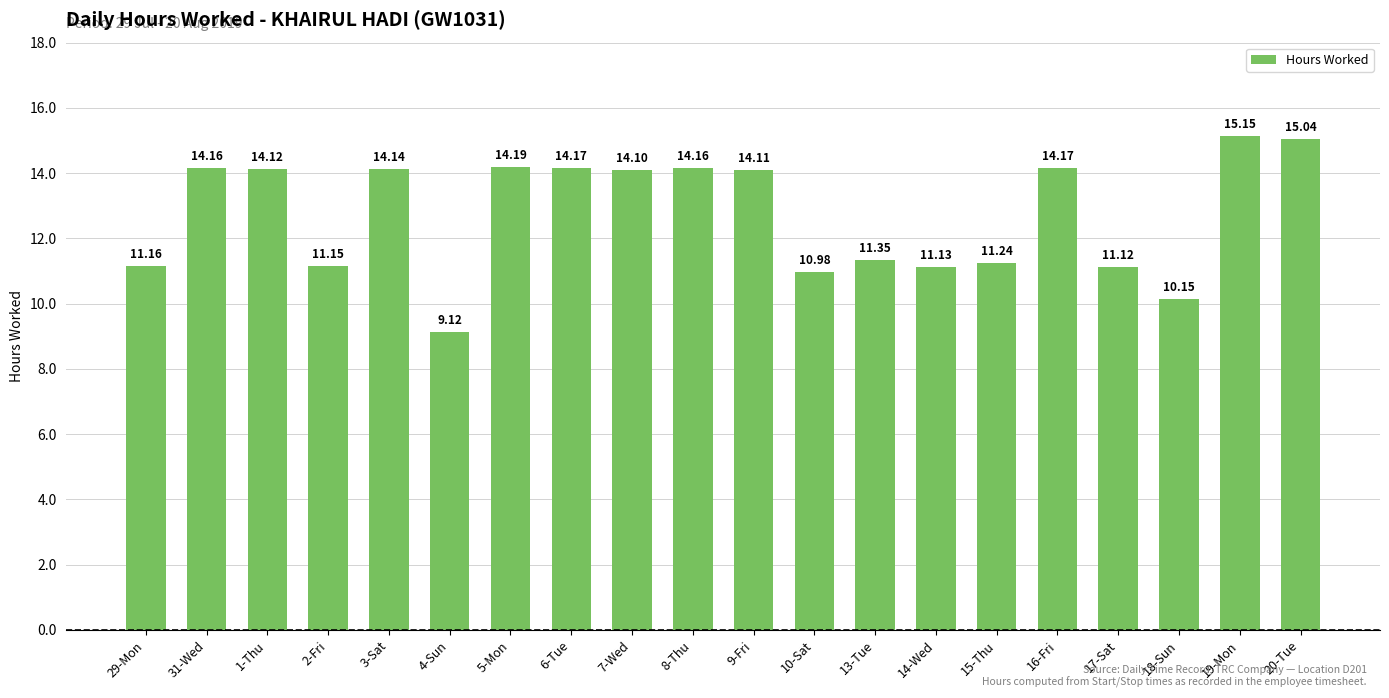

Is it true that the value at 13-Tue is 17.6?

False